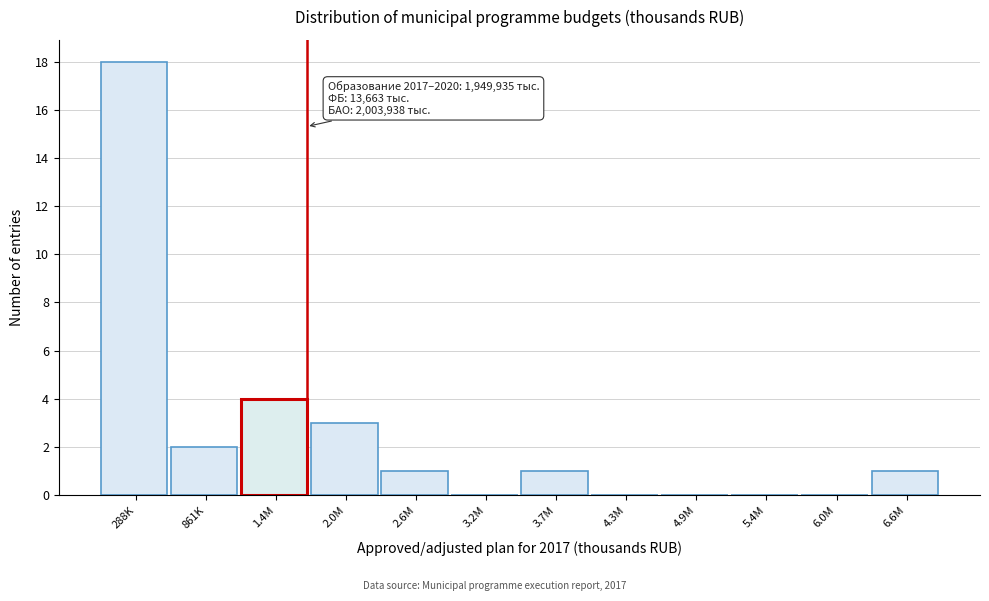

Reading right to left, list all the values displayed in this chart.

6.6M=1	6.0M=0	5.4M=0	4.9M=0	4.3M=0	3.7M=1	3.2M=0	2.6M=1	2.0M=3	1.4M=4	861K=2	288K=18